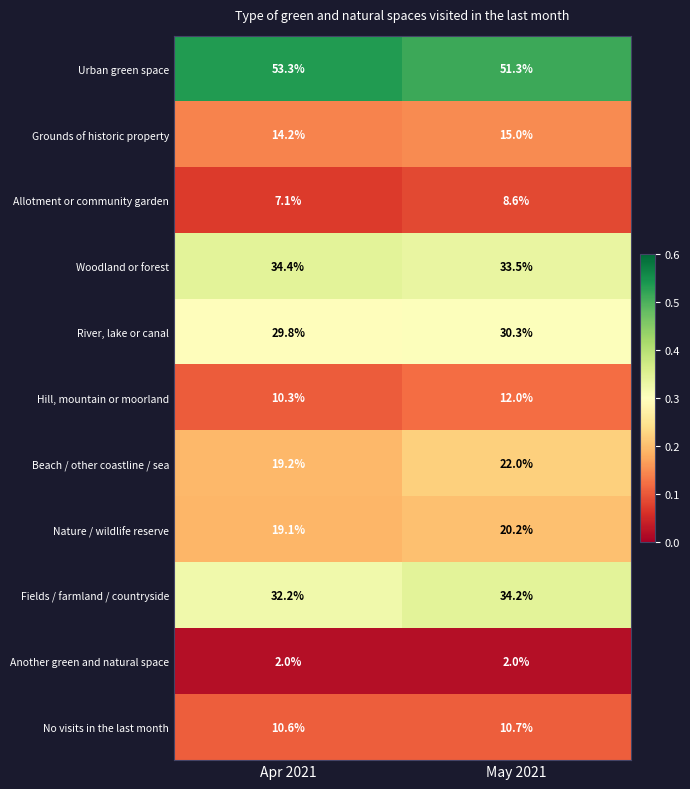

What is the sum of all Fields / farmland / countryside values?

66.4